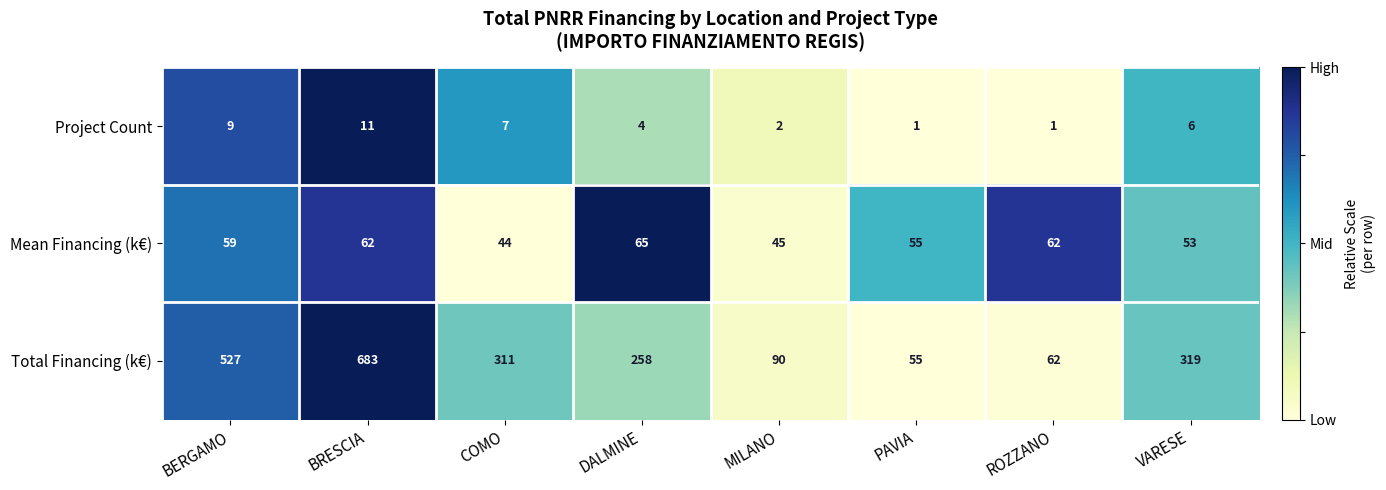

Rank the series by their average value, from lowest to highest.

Project Count, Mean Financing (k€), Total Financing (k€)